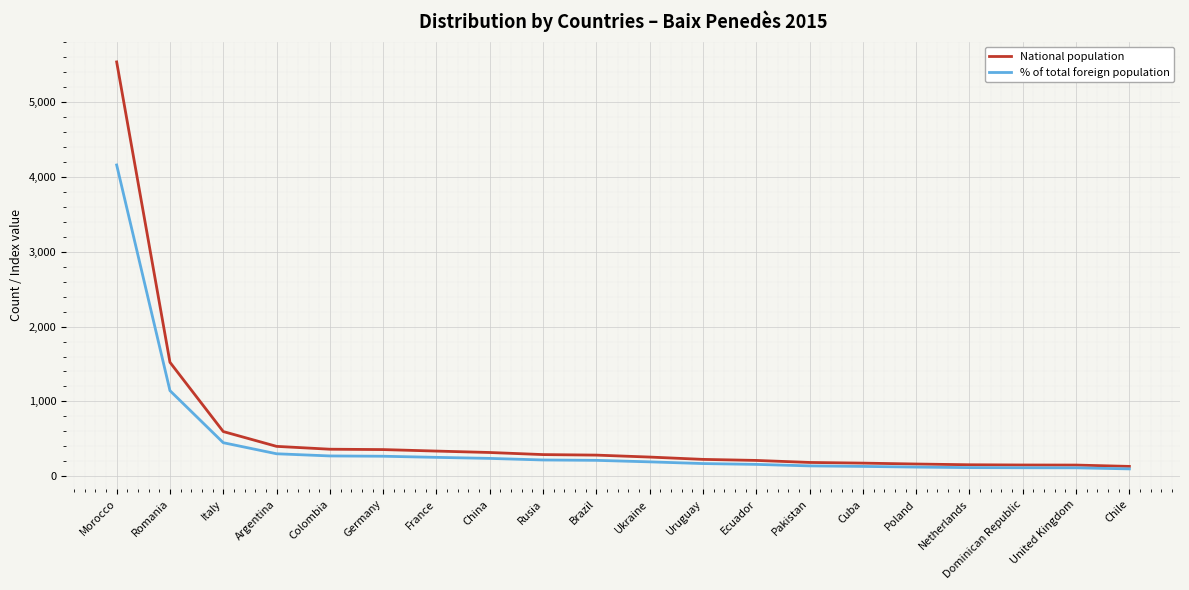

Is the value of National population at Chile greater than the value of % of total foreign population at France?

No